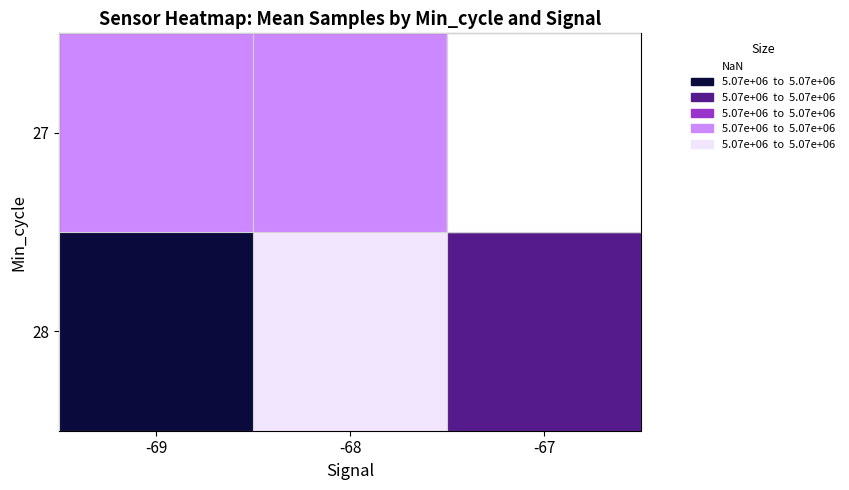

Which category has the highest value across all series?

-69